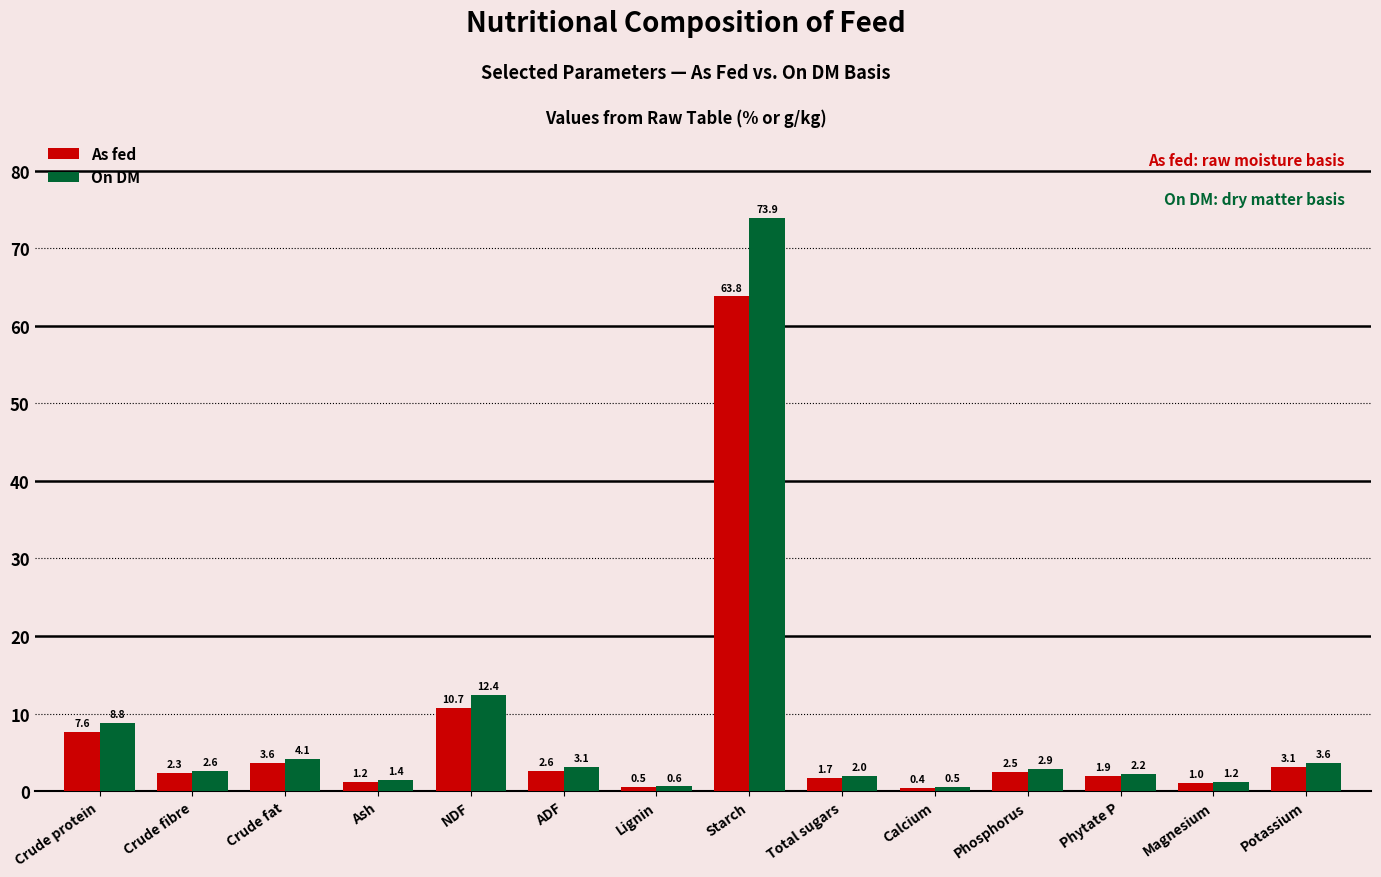

What is the label of the 7th bar from the left?

Lignin